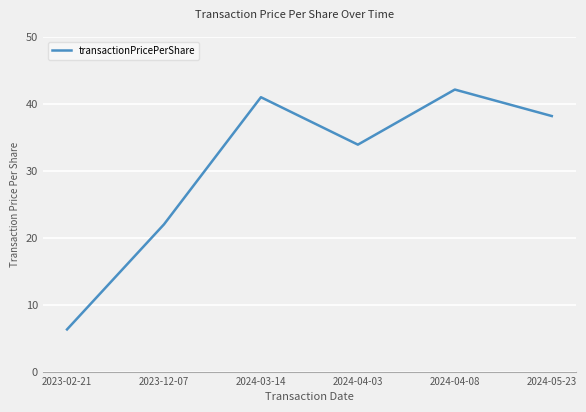

The chart shows a value of 6.3 at 2023-02-21. True or false?

True